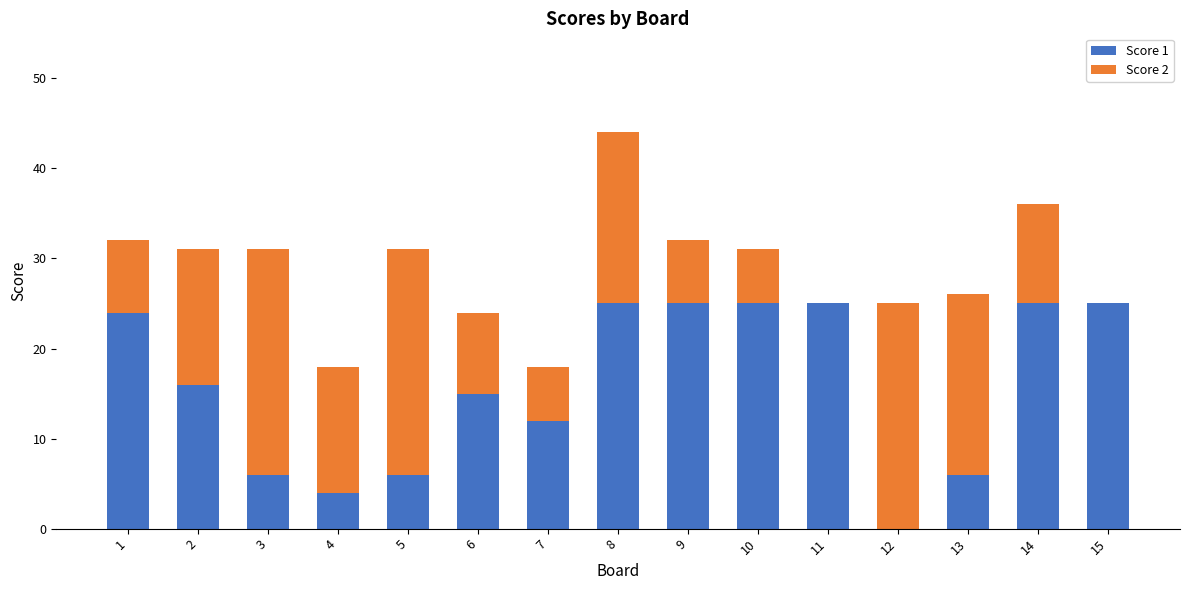

Where is Score 1 nearest to the value 12?

7